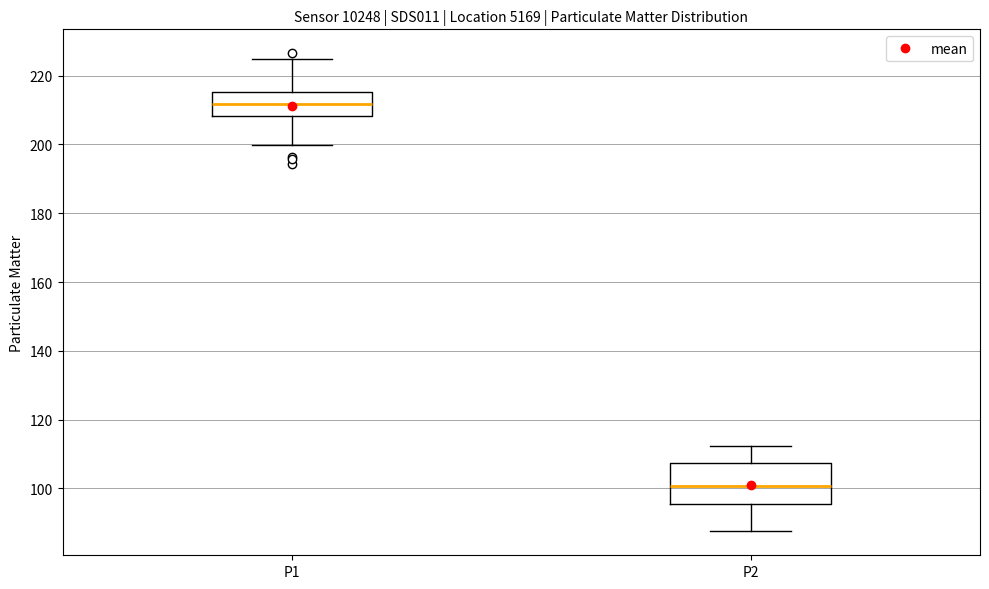

Reading left to right, transcribe this box plot: for each box, give where its median line is, the range the box spans, and where its two whiskers end, as read against the y-axis. The values are not printed on the chart, so give them approximately, as read against the axis.

P1: median 212, box 208 to 216, whiskers 200 to 224
P2: median 100, box 96 to 108, whiskers 88 to 112